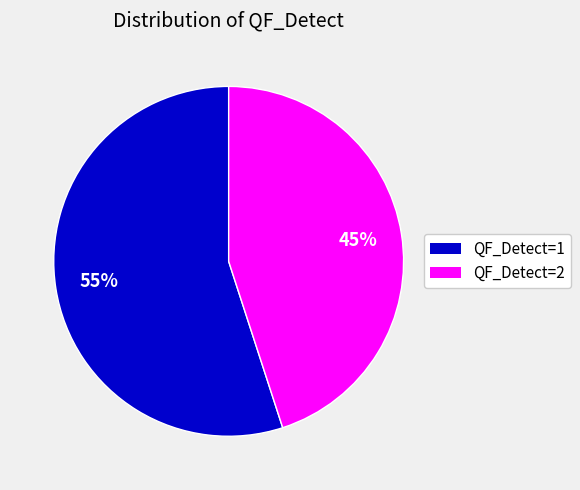

Does any single category account for the majority?

Yes